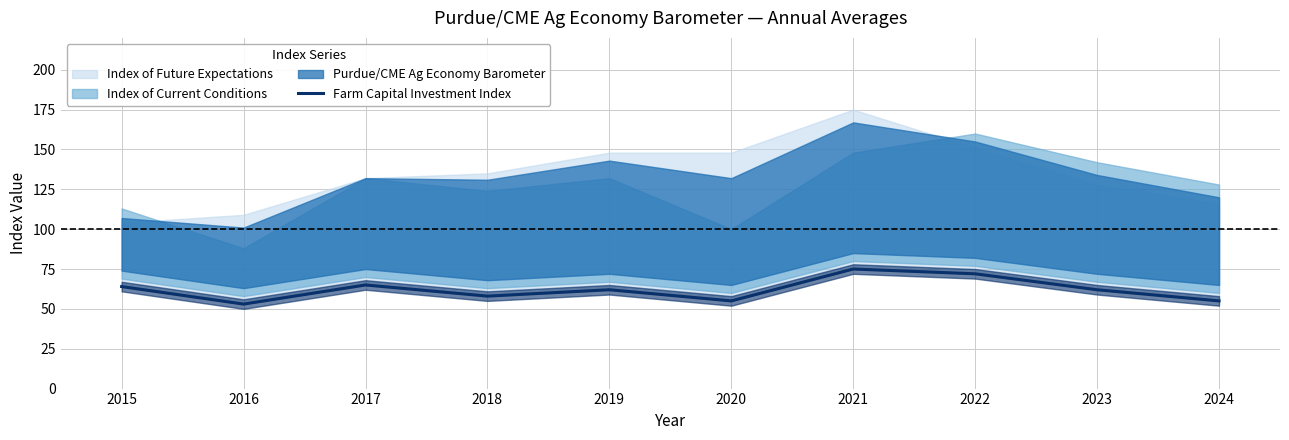

Reading right to left, extract all data points from this chart.

2024=55	2023=62	2022=72	2021=75	2020=55	2019=62	2018=58	2017=65	2016=53	2015=64